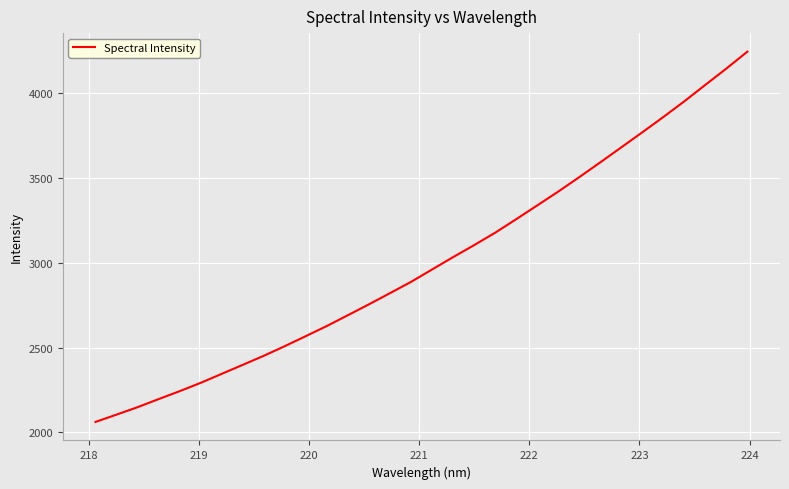

What is the maximum value shown in the chart?

4246.9